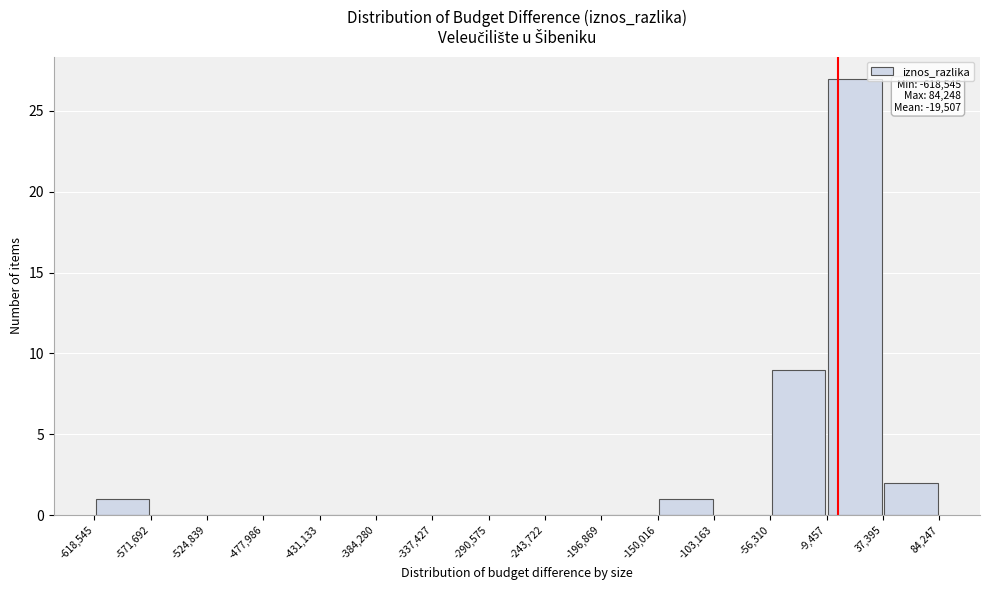

Over which range of the x-axis is the bar tallest?

-9,457 to 37,395